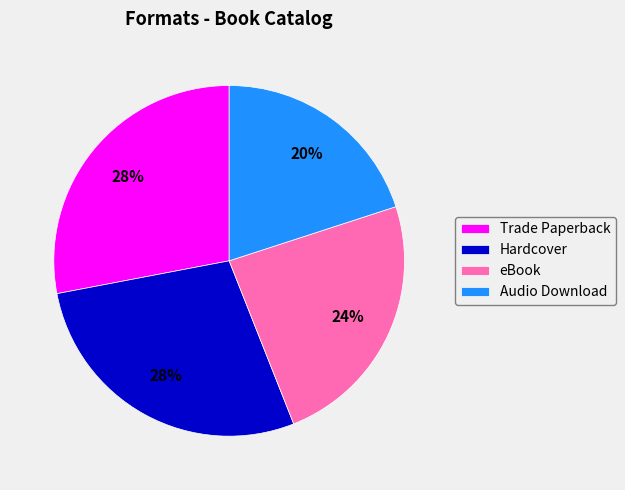

To the nearest percent, what percentage of the pie is Audio Download?

20%